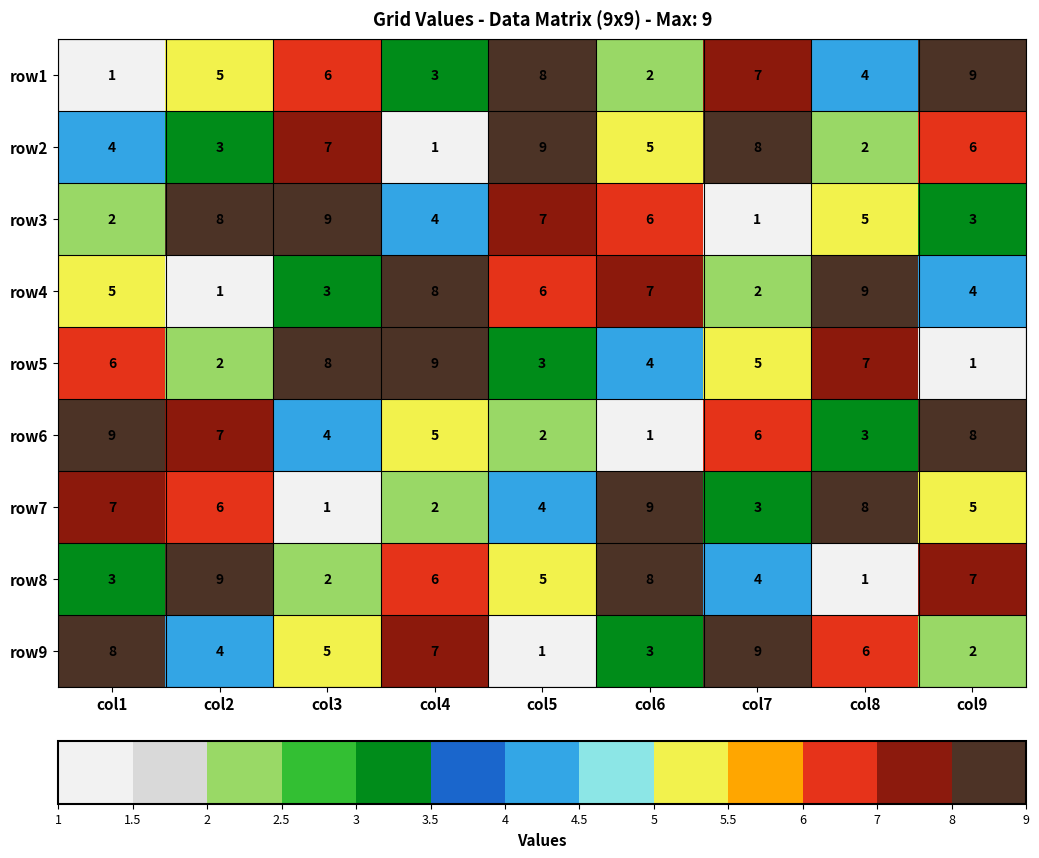

What is the total value across all series at col9?

45